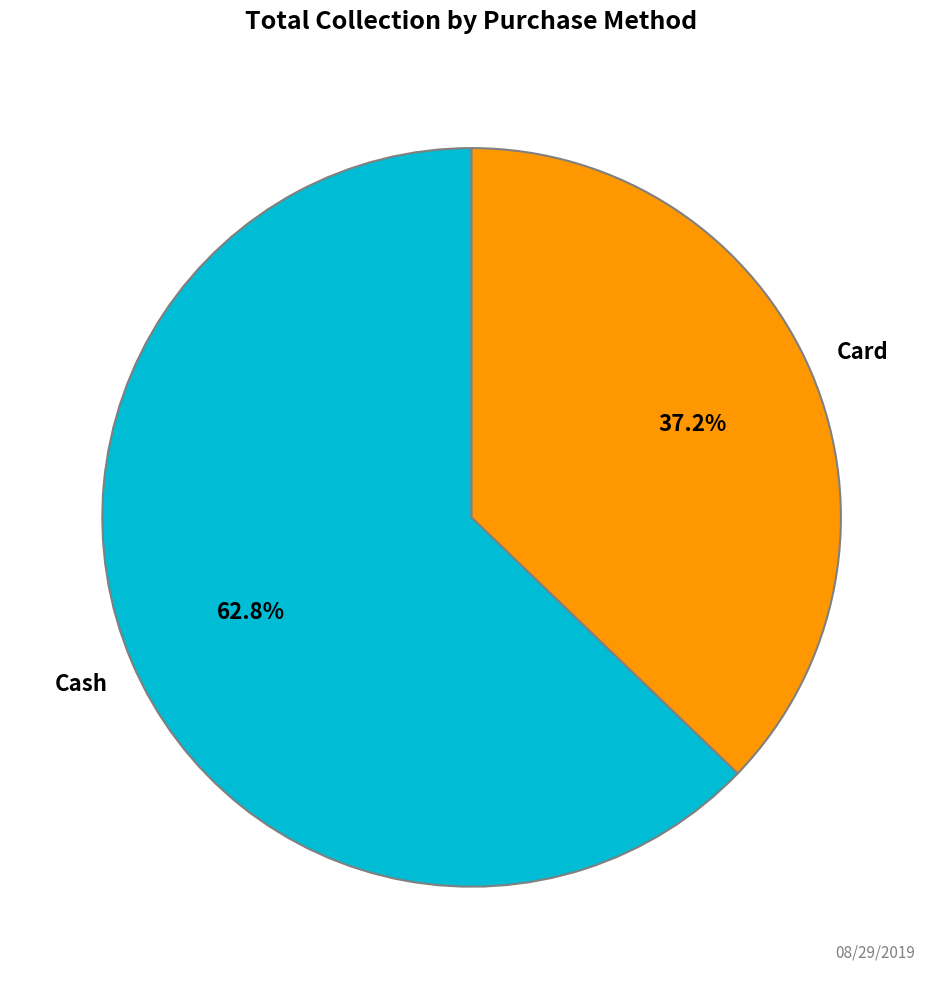

Is it true that Card is 32% of the pie?

False